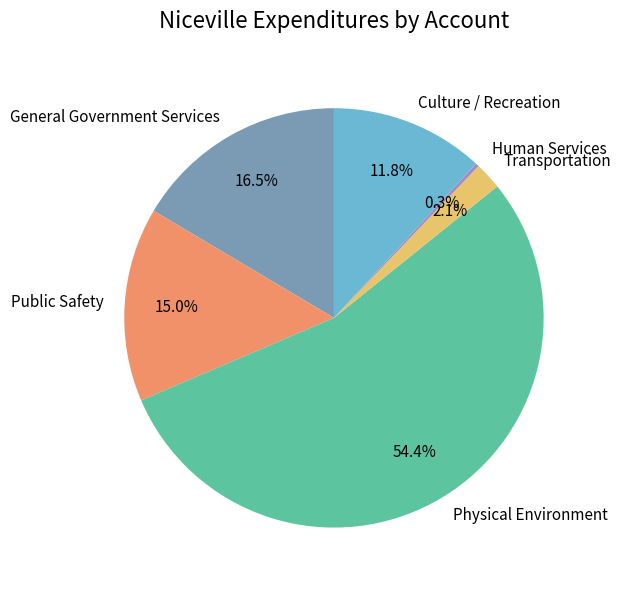

How much of the chart is everything except Culture / Recreation?

88.2%